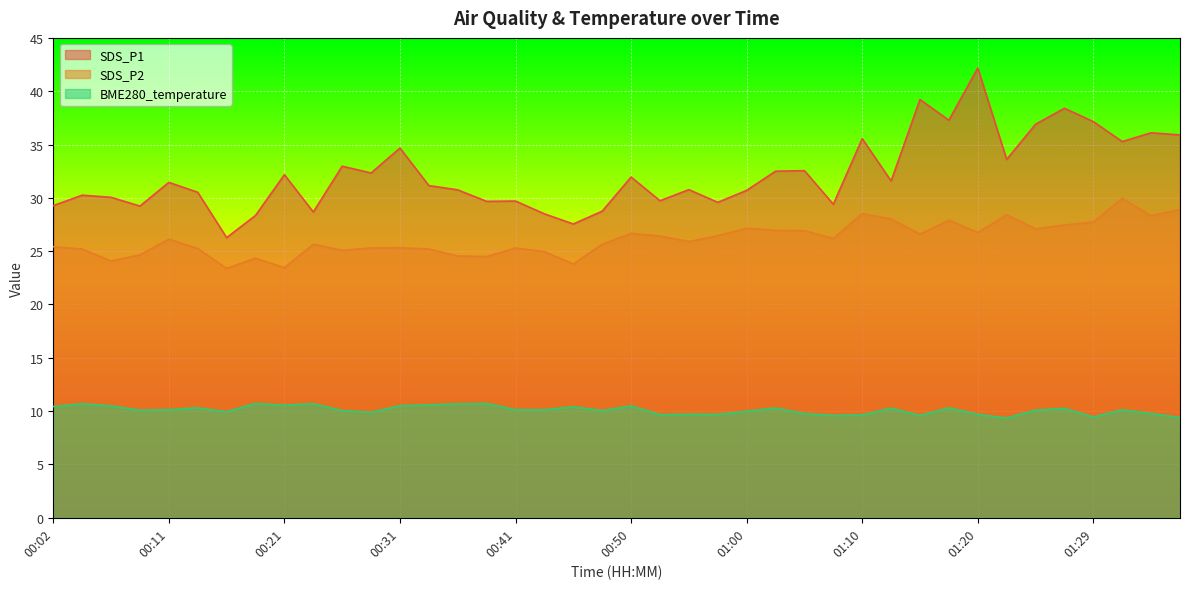

Which series changed the most between 00:43 and 01:25?

SDS_P1